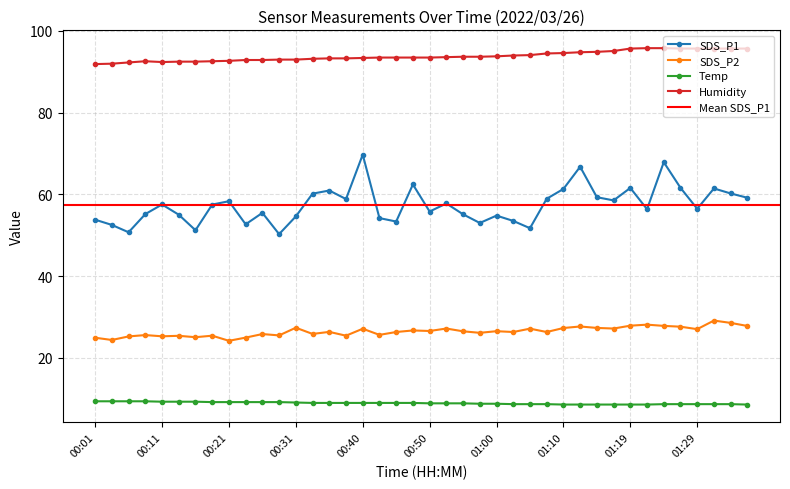

What is the sum of the Humidity values at 00:01 and 00:45?

185.4